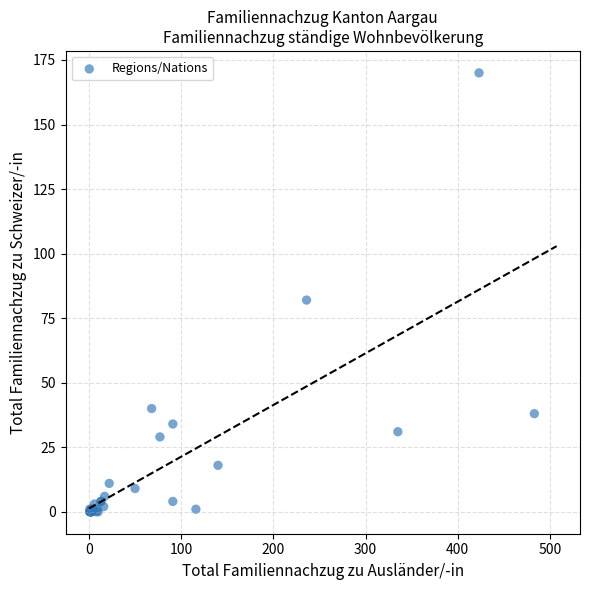

What Y value in the scatter plot is closest to 85?

82